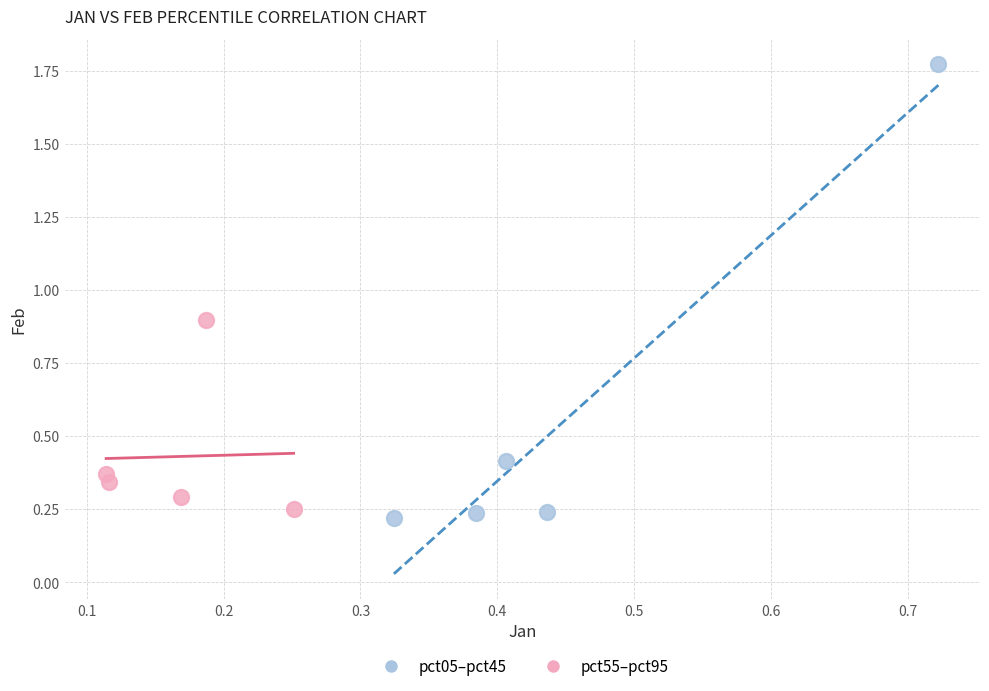

Which series reaches the maximum Y coordinate?

pct05–pct45